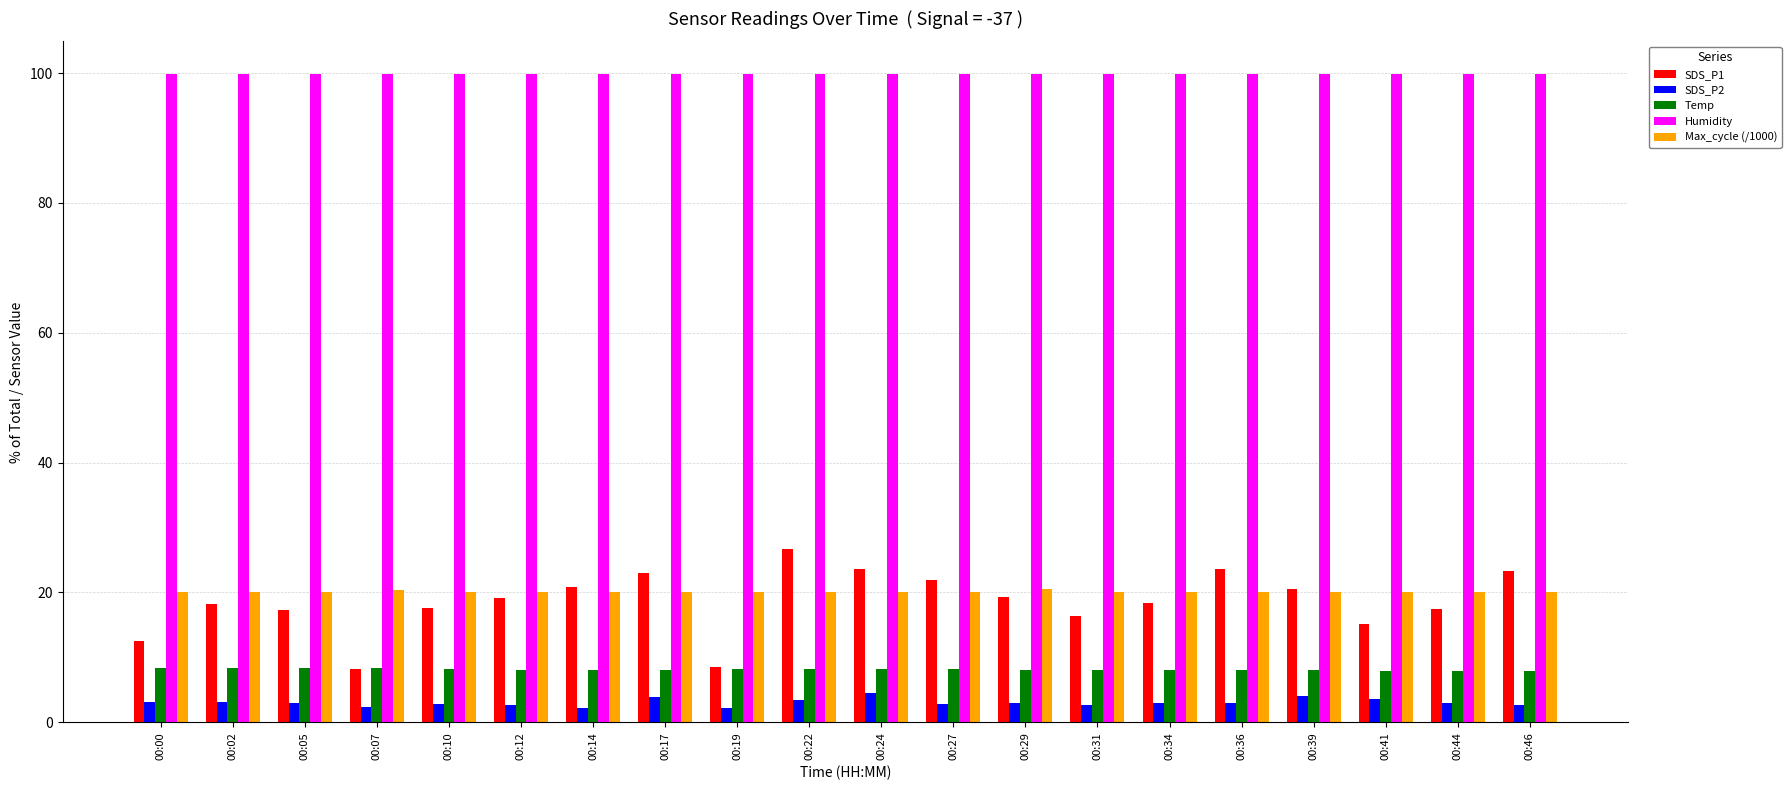

The value of SDS_P2 at 00:19 is 2.1. True or false?

True